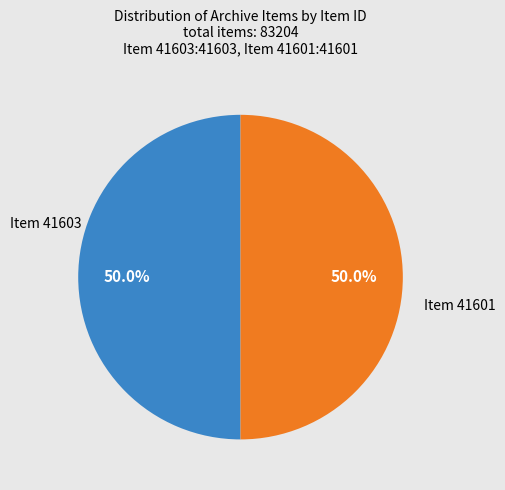

How many slices are in this pie chart?

2